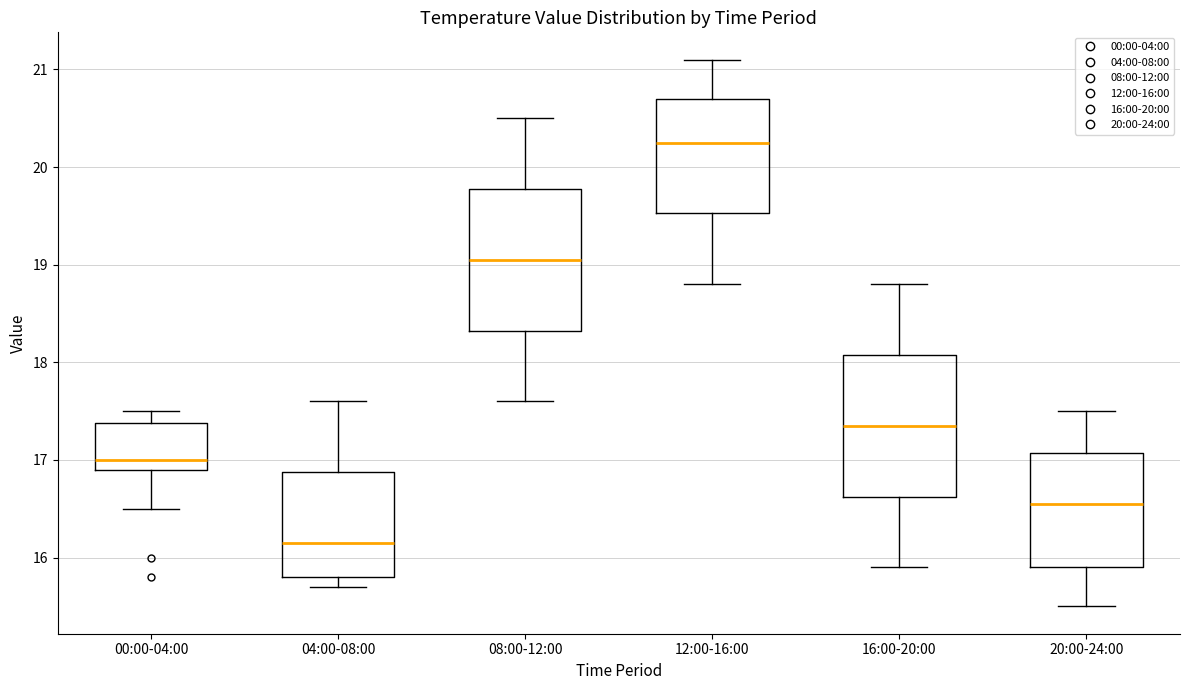

Reading left to right, read every box against the y-axis: the position of its median line, the range the box covers, and the ends of its whiskers. The values are not printed on the chart, so give them approximately, as read against the axis.

00:00-04:00: median 17.0, box 16.9 to 17.4, whiskers 16.5 to 17.5
04:00-08:00: median 16.2, box 15.8 to 16.9, whiskers 15.7 to 17.6
08:00-12:00: median 19.1, box 18.3 to 19.8, whiskers 17.6 to 20.5
12:00-16:00: median 20.3, box 19.5 to 20.7, whiskers 18.8 to 21.1
16:00-20:00: median 17.4, box 16.6 to 18.1, whiskers 15.9 to 18.8
20:00-24:00: median 16.6, box 15.9 to 17.1, whiskers 15.5 to 17.5